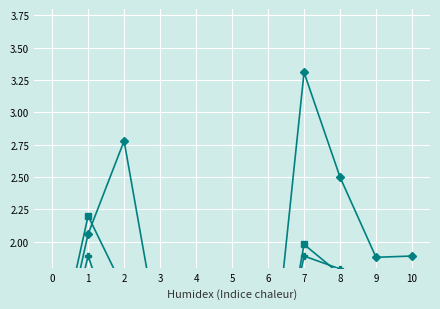

Reading left to right, transcribe all the data shown in this chart.

Killed 2011-15 avg: 0=0.1	1=0.2	2=0.2	3=0.1	4=0.1	5=0.1	6=0.0	7=0.1	8=0.2	9=0.1	10=0.2
Serious 2011-15 avg: 0=0.9	1=2.2	2=1.6	3=0.7	4=1.2	5=0.7	6=0.4	7=2.0	8=1.8	9=1.6	10=0.9
Killed 2004-08 avg: 0=0.1	1=0.4	2=0.3	3=0.2	4=0.1	5=0.1	6=0.1	7=0.2	8=0.3	9=0.1	10=0.3
Serious 2004-08 avg: 0=0.8	1=2.1	2=2.8	3=1.2	4=1.7	5=1.3	6=0.6	7=3.3	8=2.5	9=1.9	10=1.9
Killed 2015: 0=0.1	1=0.2	2=0.2	3=0.1	4=0.1	5=0.1	6=0.0	7=0.2	8=0.2	9=0.0	10=0.2
Serious 2015: 0=0.7	1=1.9	2=1.1	3=0.7	4=1.2	5=0.6	6=0.6	7=1.9	8=1.8	9=1.5	10=0.7